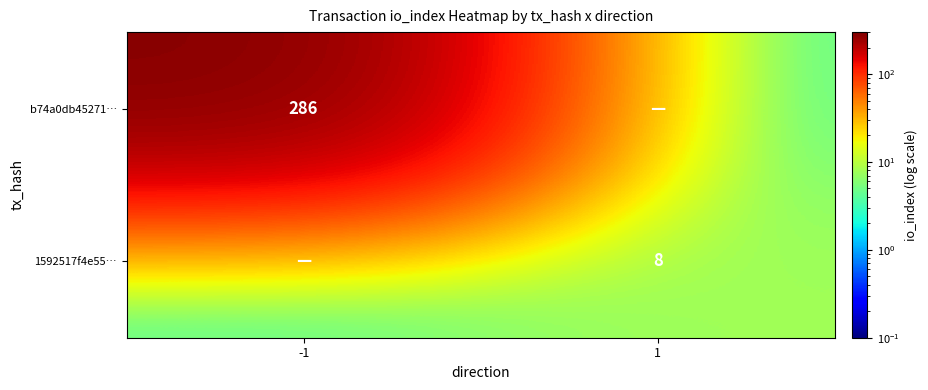

Is the value of b74a0db45271… at -1 greater than the value of 1592517f4e55… at 1?

Yes